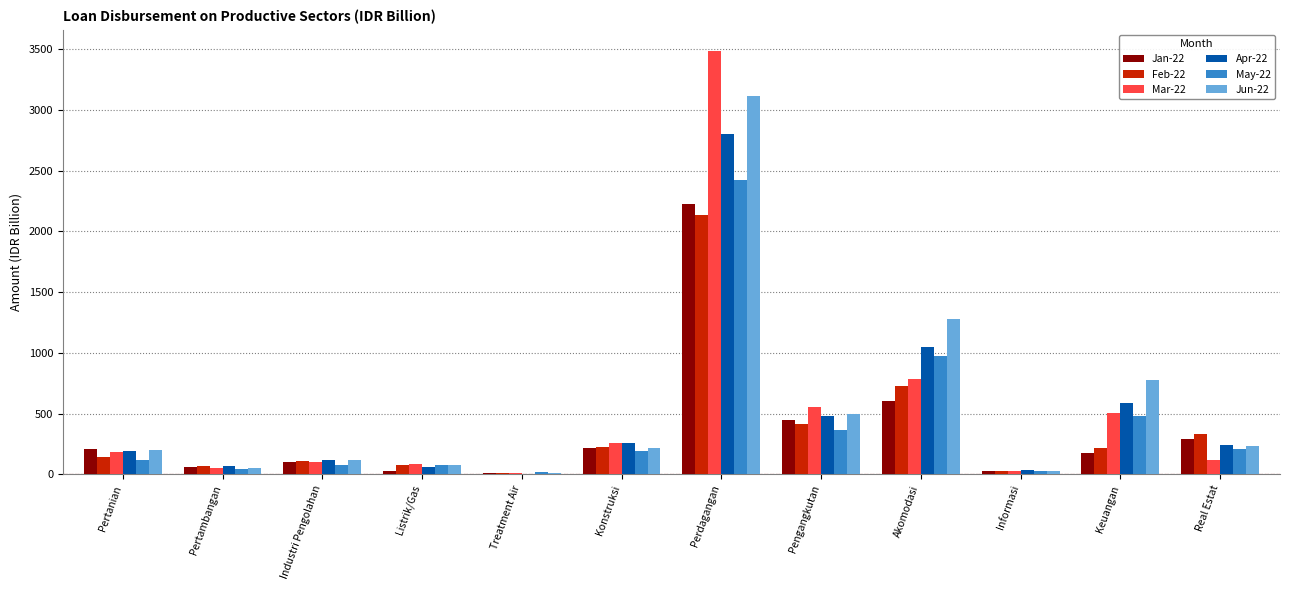

Is it true that Mar-22 equals 779.2 at Keuangan?

False